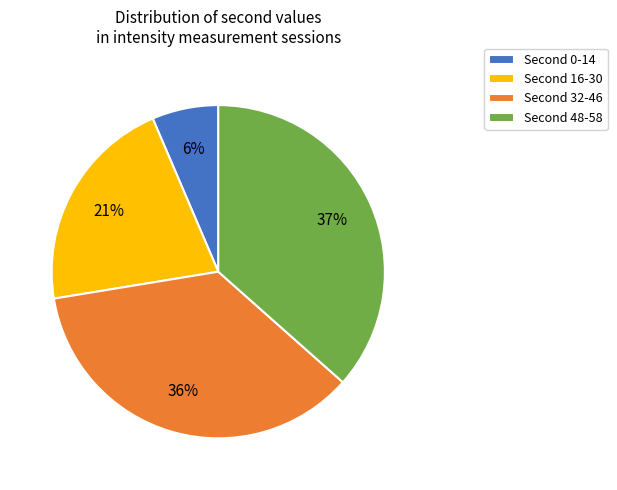

What is the largest slice in the pie chart?

Second 48-58